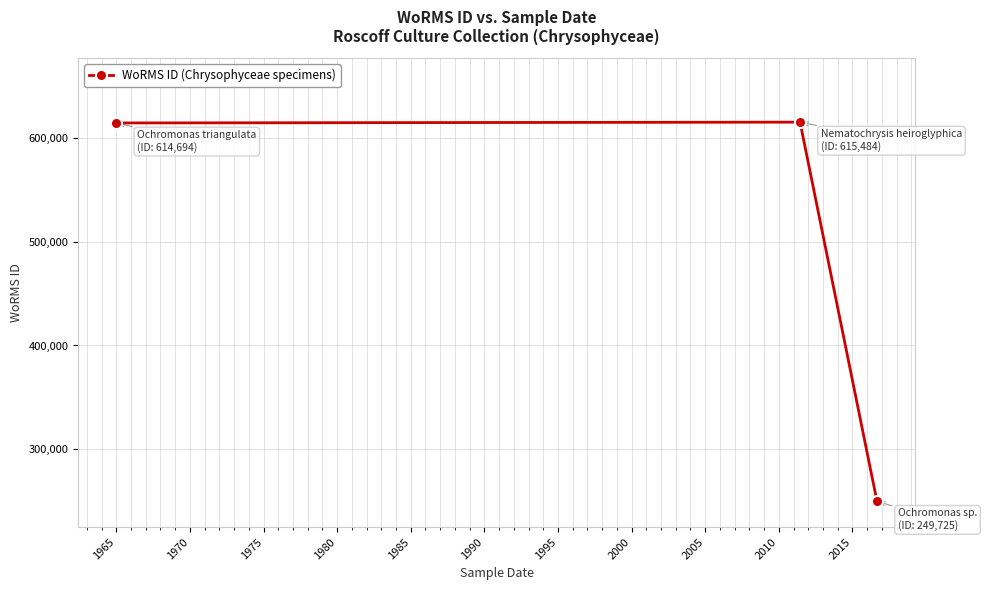

What is the minimum value shown in the chart?

249725